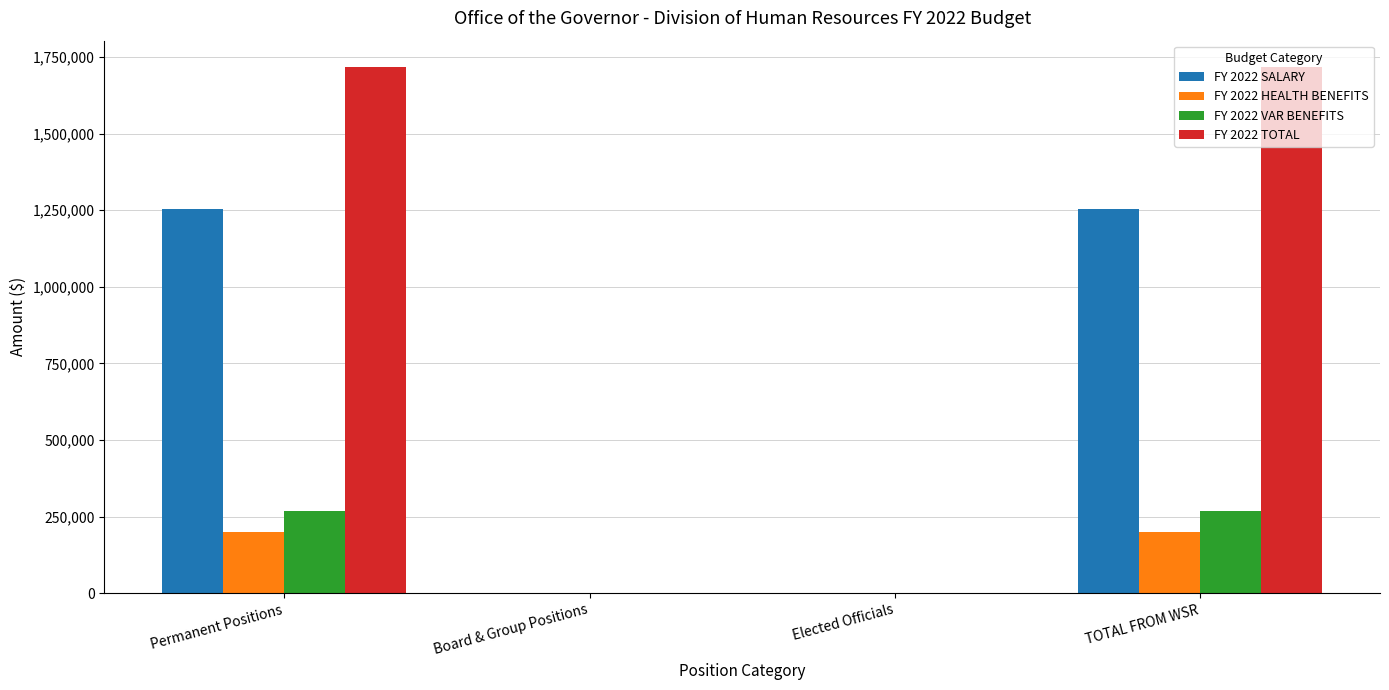

Is the value of FY 2022 HEALTH BENEFITS at Permanent Positions greater than the value of FY 2022 VAR BENEFITS at Elected Officials?

Yes